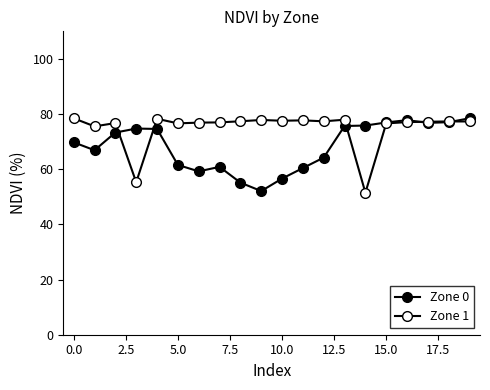

Is this an area chart (filled region under the line)?

No